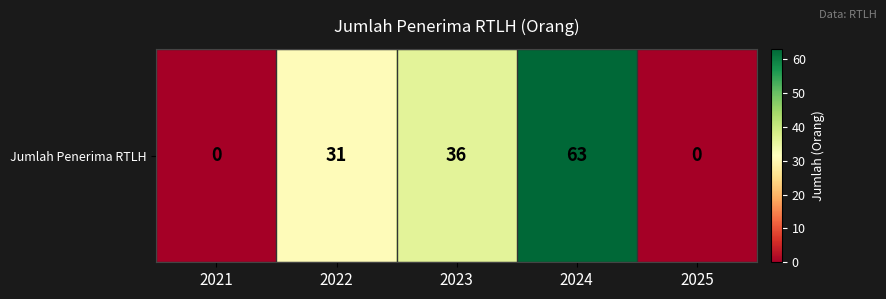

Where does the data first go above 31?

2023